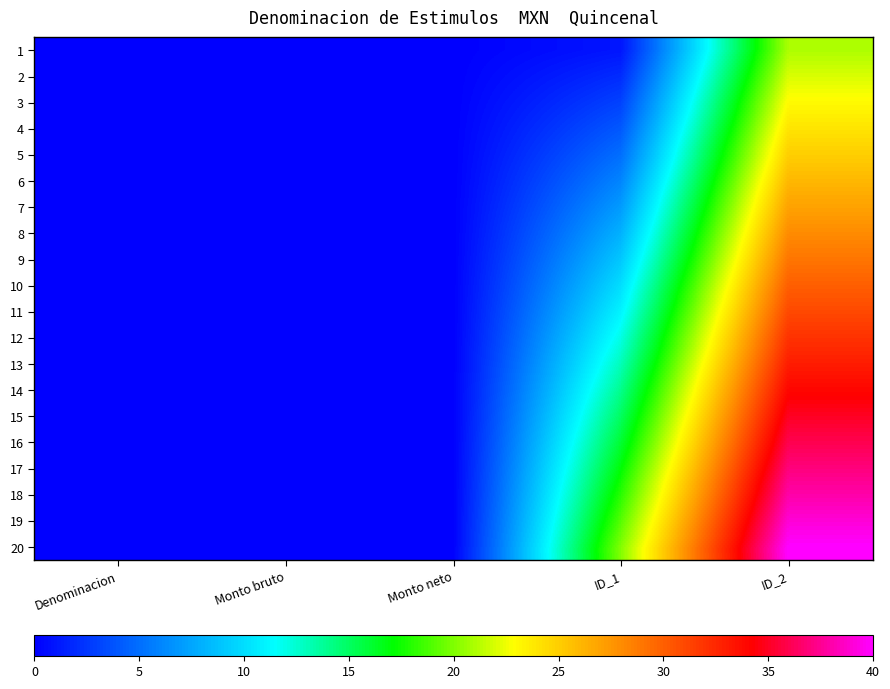

Reading left to right, extract all data points from this chart.

1: Denominacion=0	Monto bruto=0	Monto neto=0	ID_1=1	ID_2=21
2: Denominacion=0	Monto bruto=0	Monto neto=0	ID_1=2	ID_2=22
3: Denominacion=0	Monto bruto=0	Monto neto=0	ID_1=3	ID_2=23
4: Denominacion=0	Monto bruto=0	Monto neto=0	ID_1=4	ID_2=24
5: Denominacion=0	Monto bruto=0	Monto neto=0	ID_1=5	ID_2=25
6: Denominacion=0	Monto bruto=0	Monto neto=0	ID_1=6	ID_2=26
7: Denominacion=0	Monto bruto=0	Monto neto=0	ID_1=7	ID_2=27
8: Denominacion=0	Monto bruto=0	Monto neto=0	ID_1=8	ID_2=28
9: Denominacion=0	Monto bruto=0	Monto neto=0	ID_1=9	ID_2=29
10: Denominacion=0	Monto bruto=0	Monto neto=0	ID_1=10	ID_2=30
11: Denominacion=0	Monto bruto=0	Monto neto=0	ID_1=11	ID_2=31
12: Denominacion=0	Monto bruto=0	Monto neto=0	ID_1=12	ID_2=32
13: Denominacion=0	Monto bruto=0	Monto neto=0	ID_1=13	ID_2=33
14: Denominacion=0	Monto bruto=0	Monto neto=0	ID_1=14	ID_2=34
15: Denominacion=0	Monto bruto=0	Monto neto=0	ID_1=15	ID_2=35
16: Denominacion=0	Monto bruto=0	Monto neto=0	ID_1=16	ID_2=36
17: Denominacion=0	Monto bruto=0	Monto neto=0	ID_1=17	ID_2=37
18: Denominacion=0	Monto bruto=0	Monto neto=0	ID_1=18	ID_2=38
19: Denominacion=0	Monto bruto=0	Monto neto=0	ID_1=19	ID_2=39
20: Denominacion=0	Monto bruto=0	Monto neto=0	ID_1=20	ID_2=40